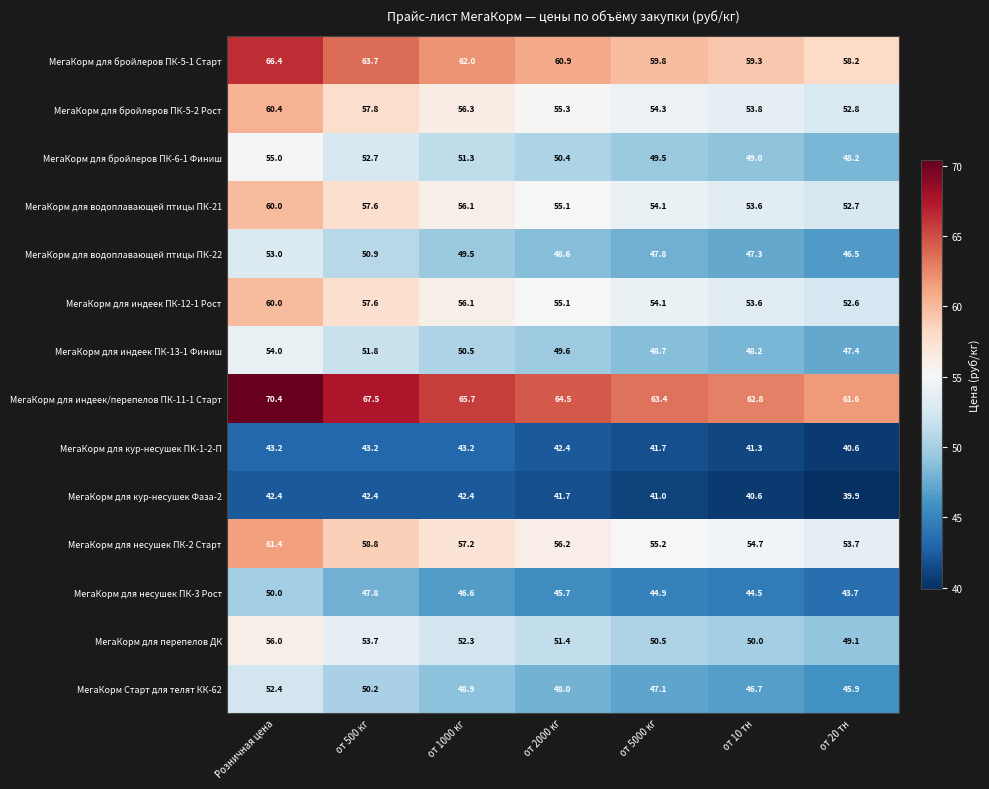

The value of МегаКорм для бройлеров ПК-5-2 Рост at от 10 тн is 53.8. True or false?

True